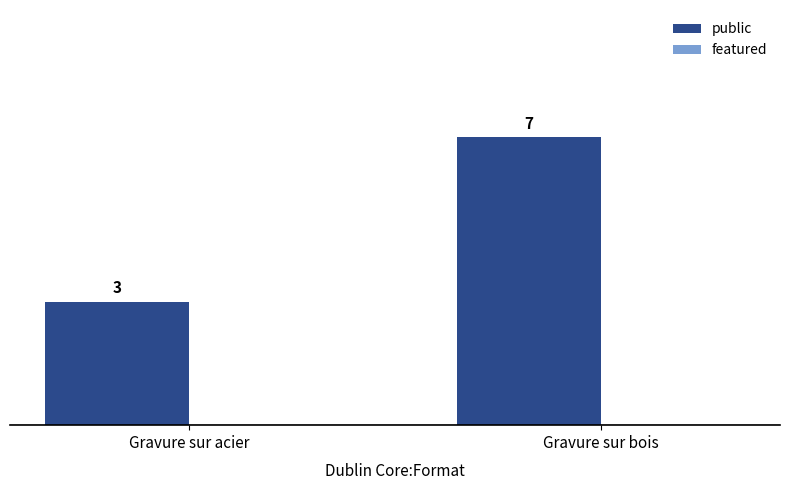

The value at Gravure sur bois is 12. True or false?

False